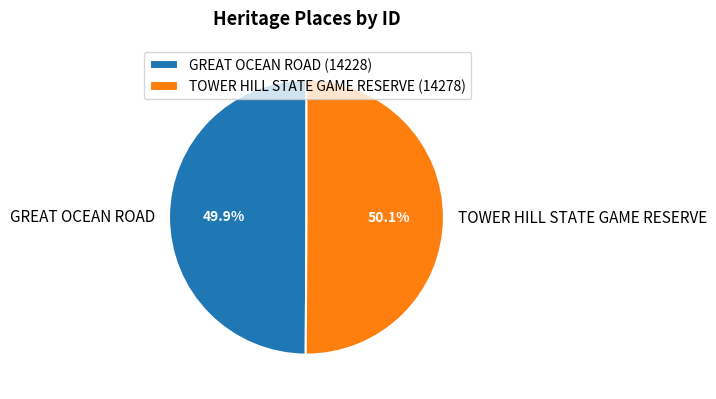

Approximately how many times larger is the value at GREAT OCEAN ROAD compared to TOWER HILL STATE GAME RESERVE?

1.0